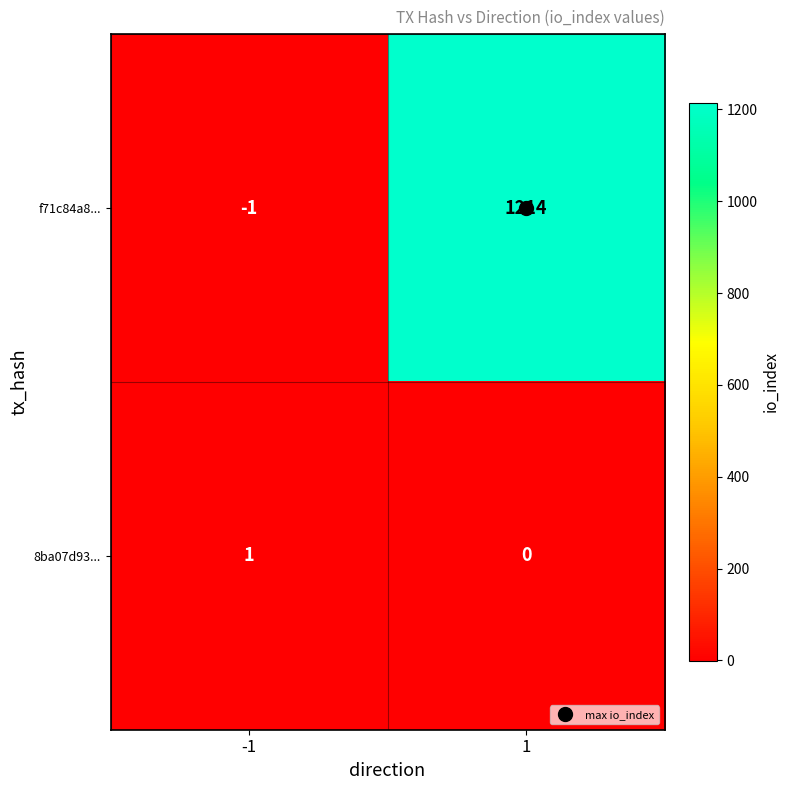

Rank the series by their average value, from highest to lowest.

f71c84a8..., 8ba07d93...